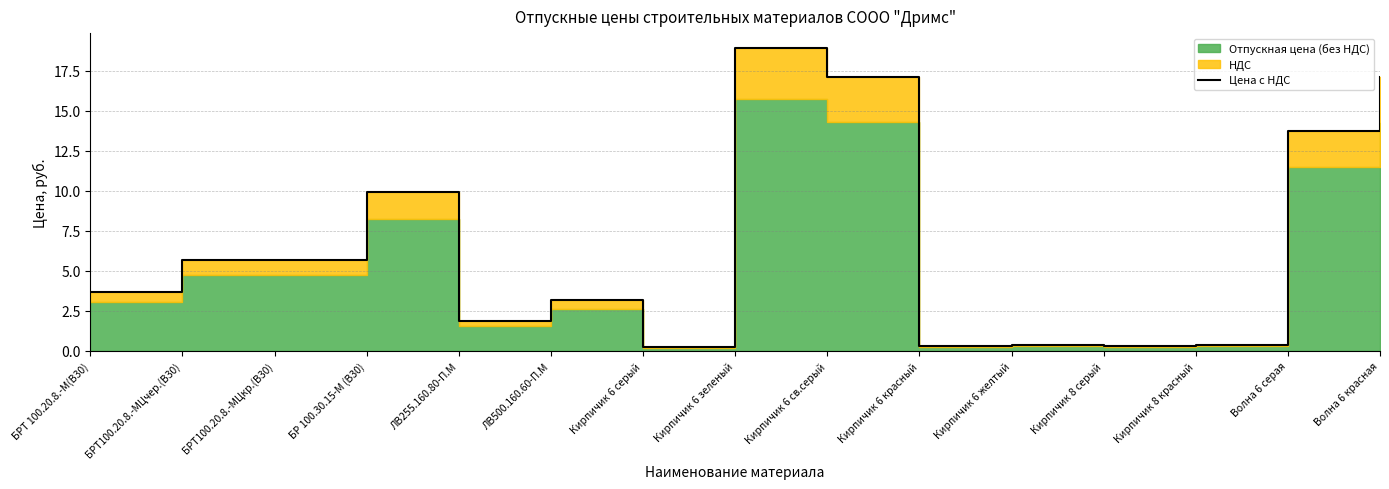

What is the average value?

6.6